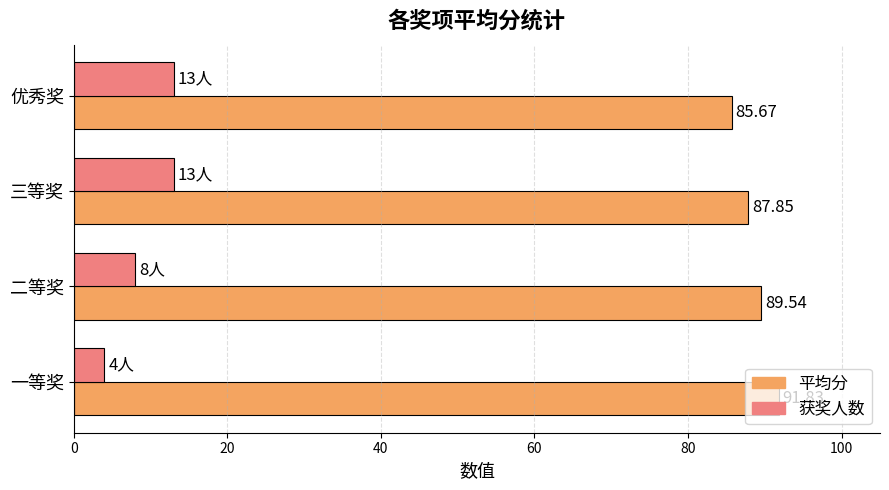

What is the average value of the 获奖人数 series?

9.5